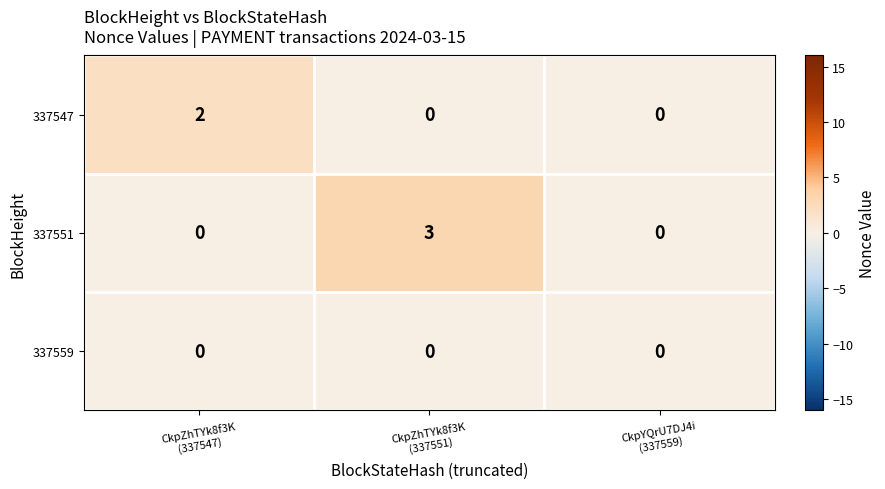

List the series in order of their overall mean, highest first.

337551, 337547, 337559